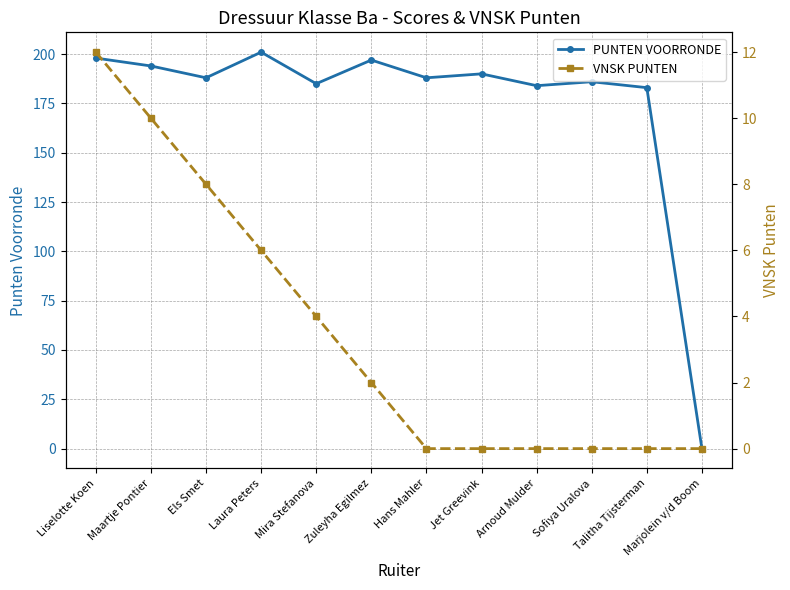

Rank the categories by VNSK PUNTEN value from lowest to highest.

Hans Mahler, Jet Greevink, Arnoud Mulder, Sofiya Uralova, Talitha Tijsterman, Marjolein v/d Boom, Zuleyha Egilmez, Mira Stefanova, Laura Peters, Els Smet, Maartje Pontier, Liselotte Koen